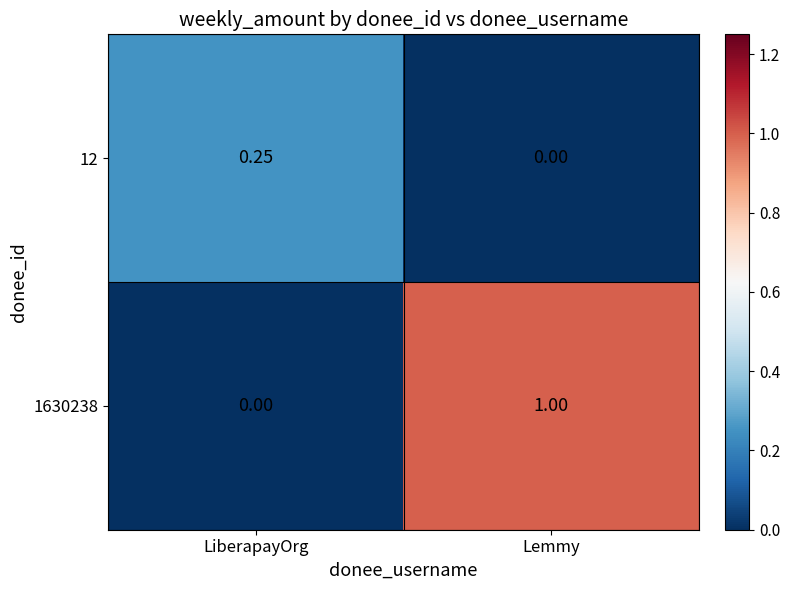

At how many categories does at least one series exceed 0?

2